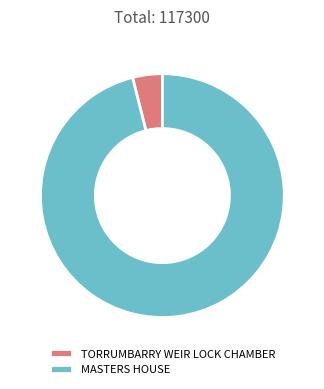

Which category has the biggest portion of the pie?

MASTERS HOUSE